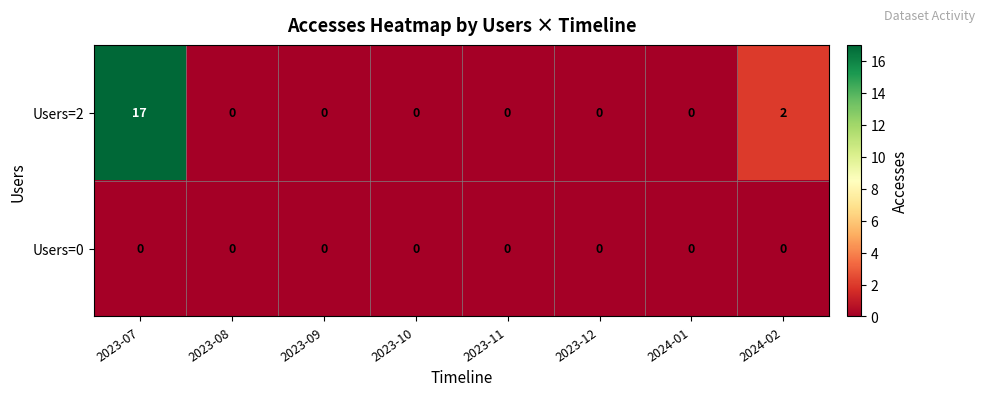

Reading left to right, list all the values displayed in this chart.

Users=2: 2023-07=17	2023-08=0	2023-09=0	2023-10=0	2023-11=0	2023-12=0	2024-01=0	2024-02=2
Users=0: 2023-07=0	2023-08=0	2023-09=0	2023-10=0	2023-11=0	2023-12=0	2024-01=0	2024-02=0